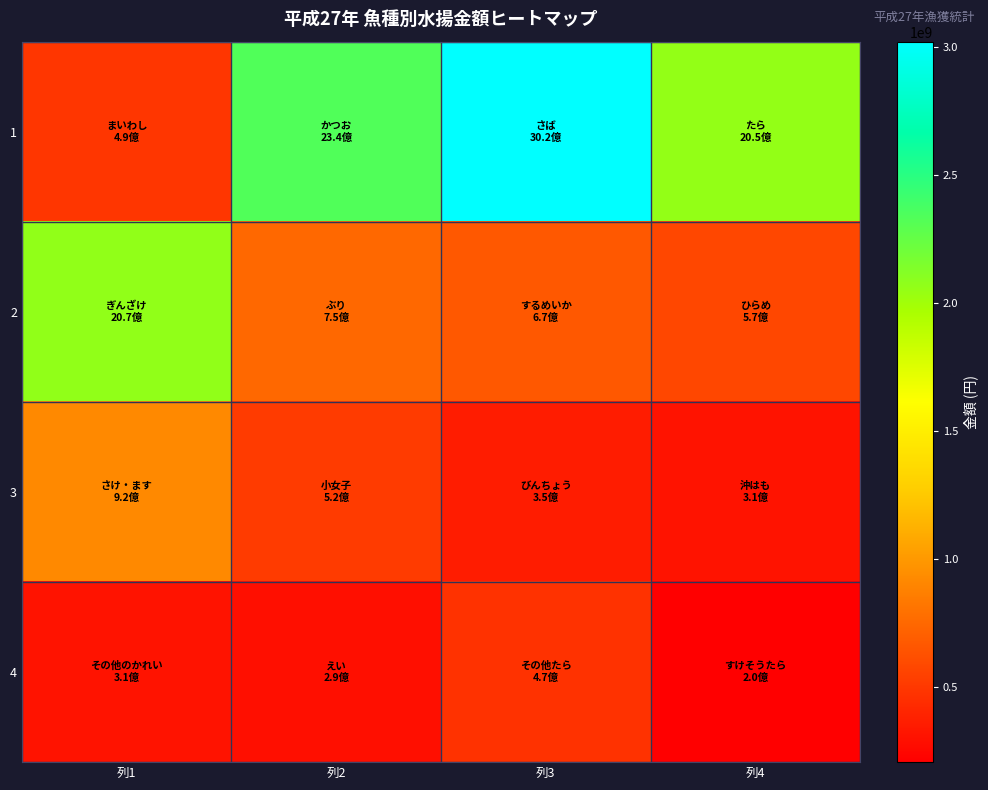

Count the number of categories in the chart.

4